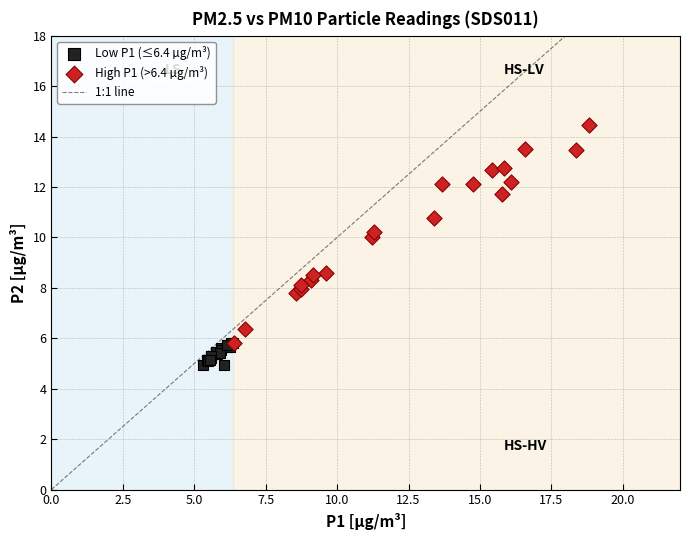

Which series reaches the minimum Y coordinate?

Low P1 (≤6.4 µg/m³)